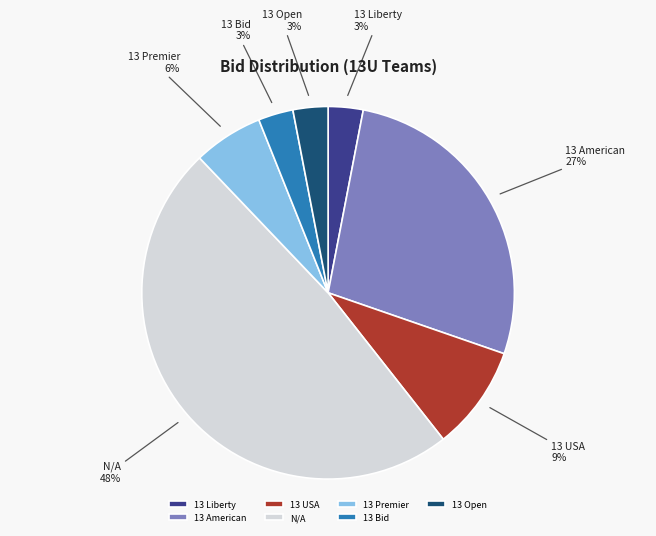

Do 13 Bid and 13 American together represent more than half of the pie?

No